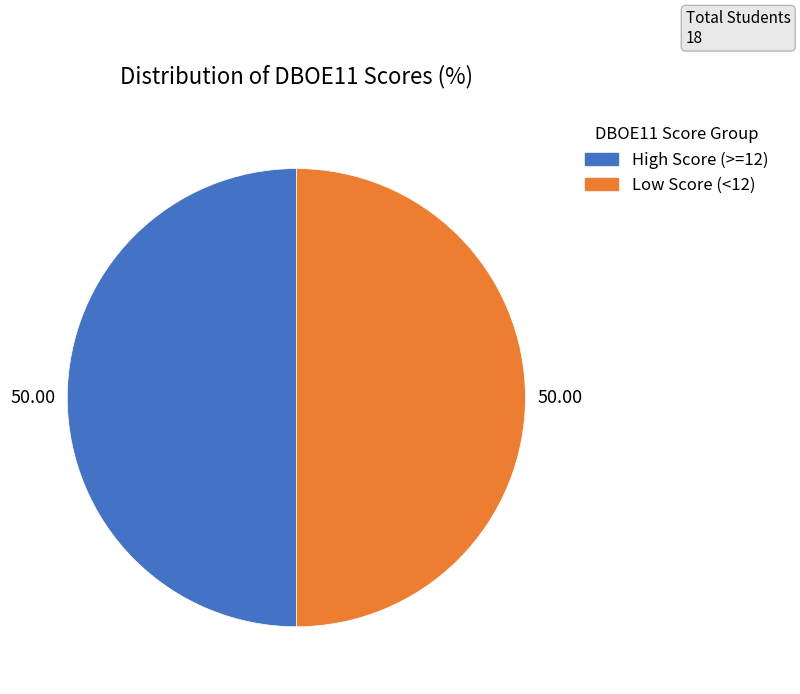

How many segments does this pie chart have?

2